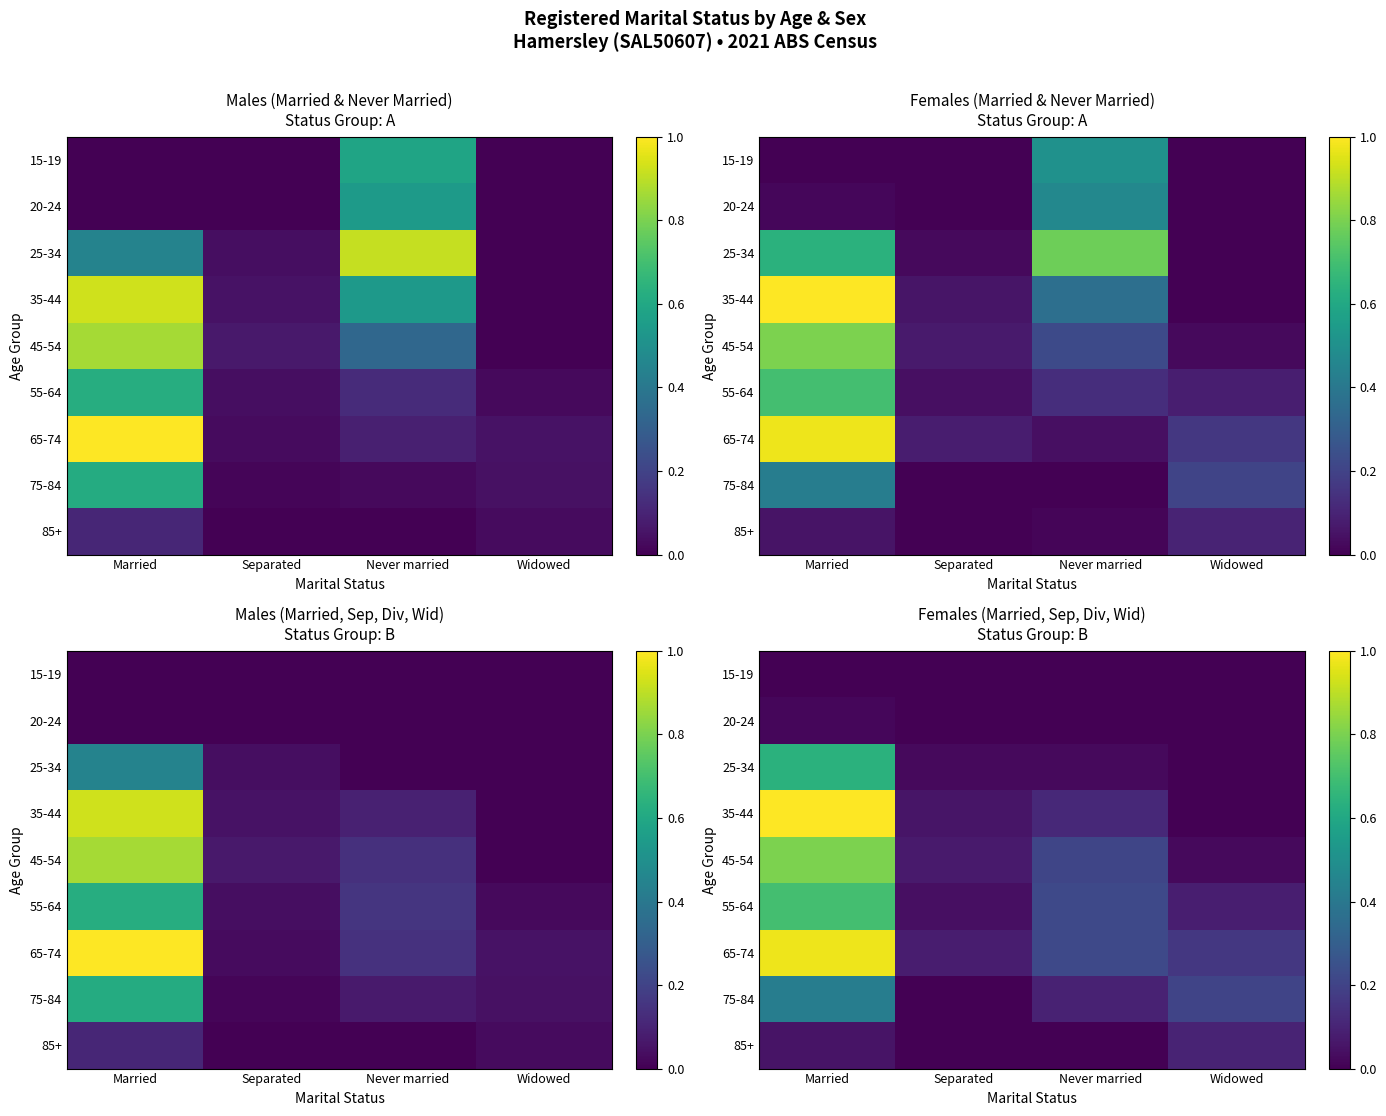

How many categories are shown in the chart?

4